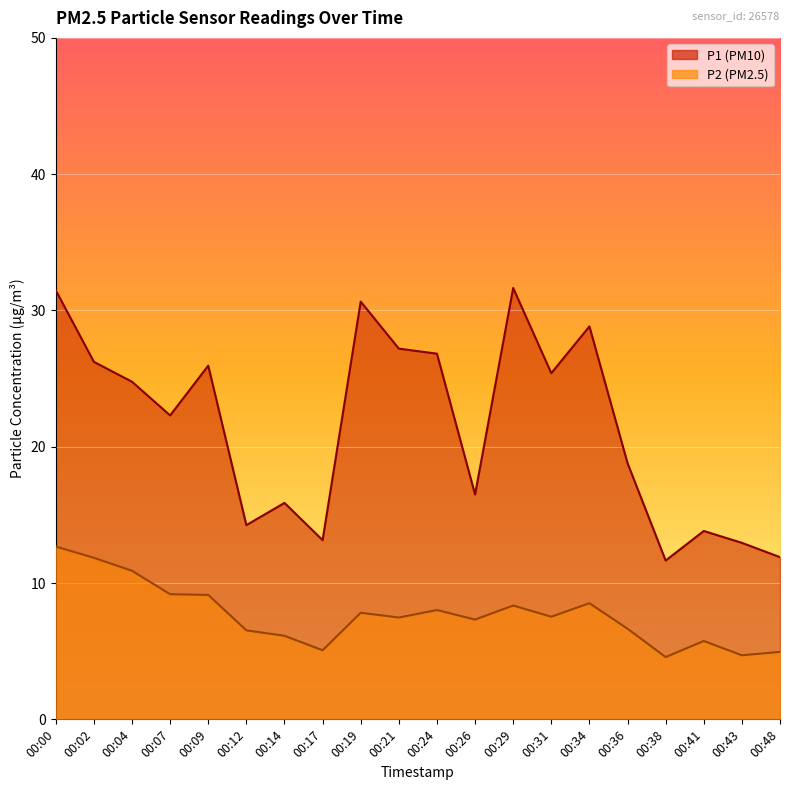

What is the maximum value shown in the chart?

31.6